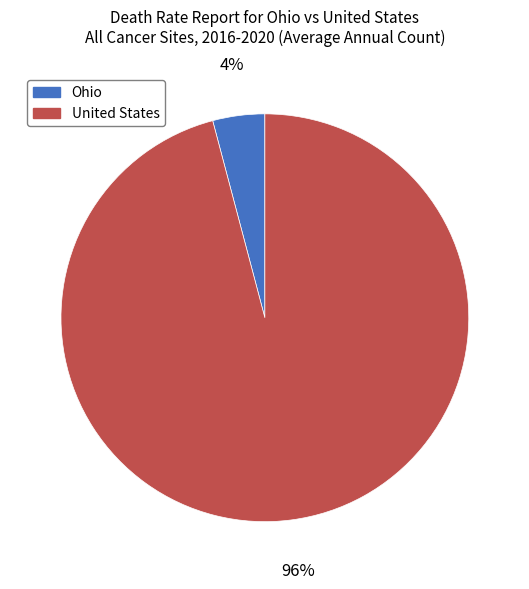

The United States slice represents 96% of the pie. True or false?

True